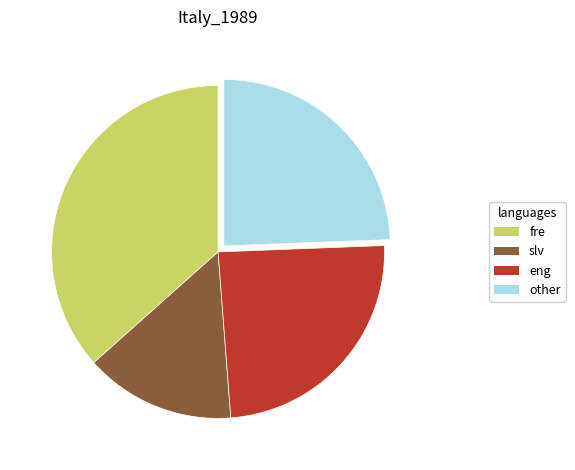

Is there a majority slice in this chart?

No